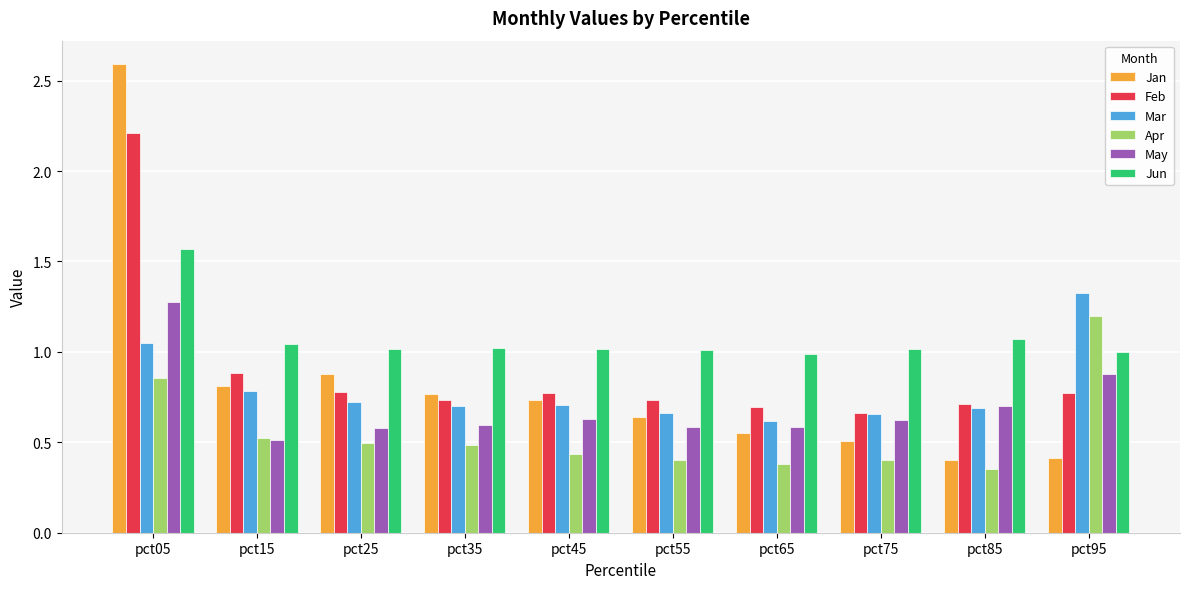

At which category does the chart reach its minimum across all series?

pct85